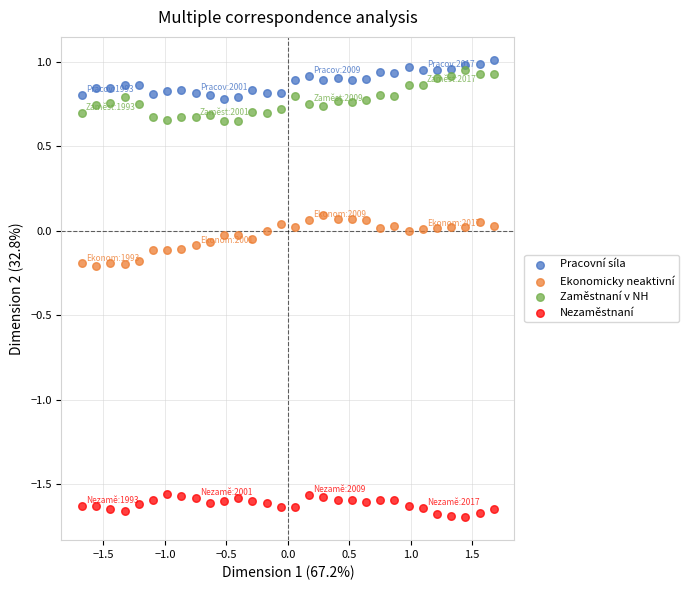

Which series contains the lowest Y value?

Nezaměstnaní